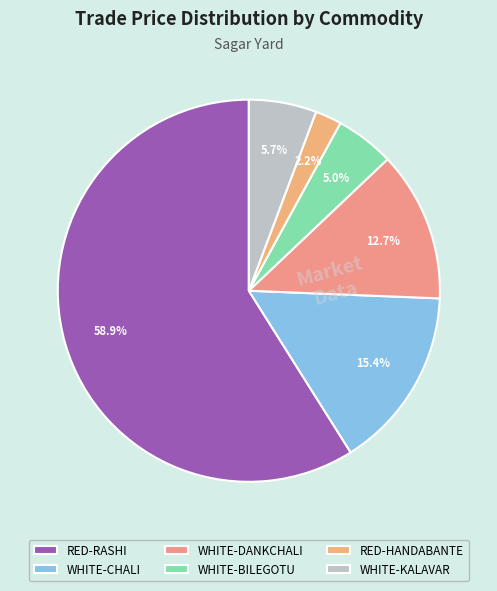

Is there a majority slice in this chart?

Yes